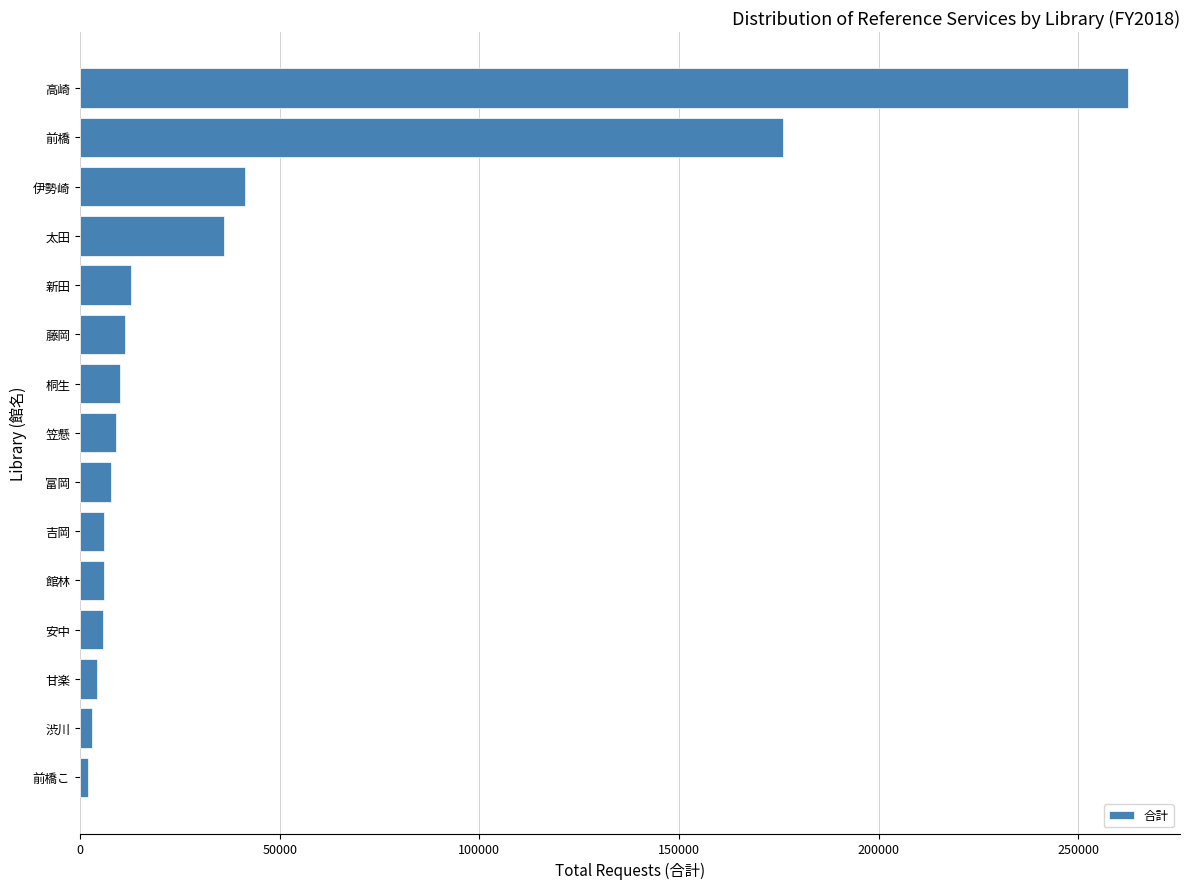

Is it true that the value at 前橋 is 76689?

False